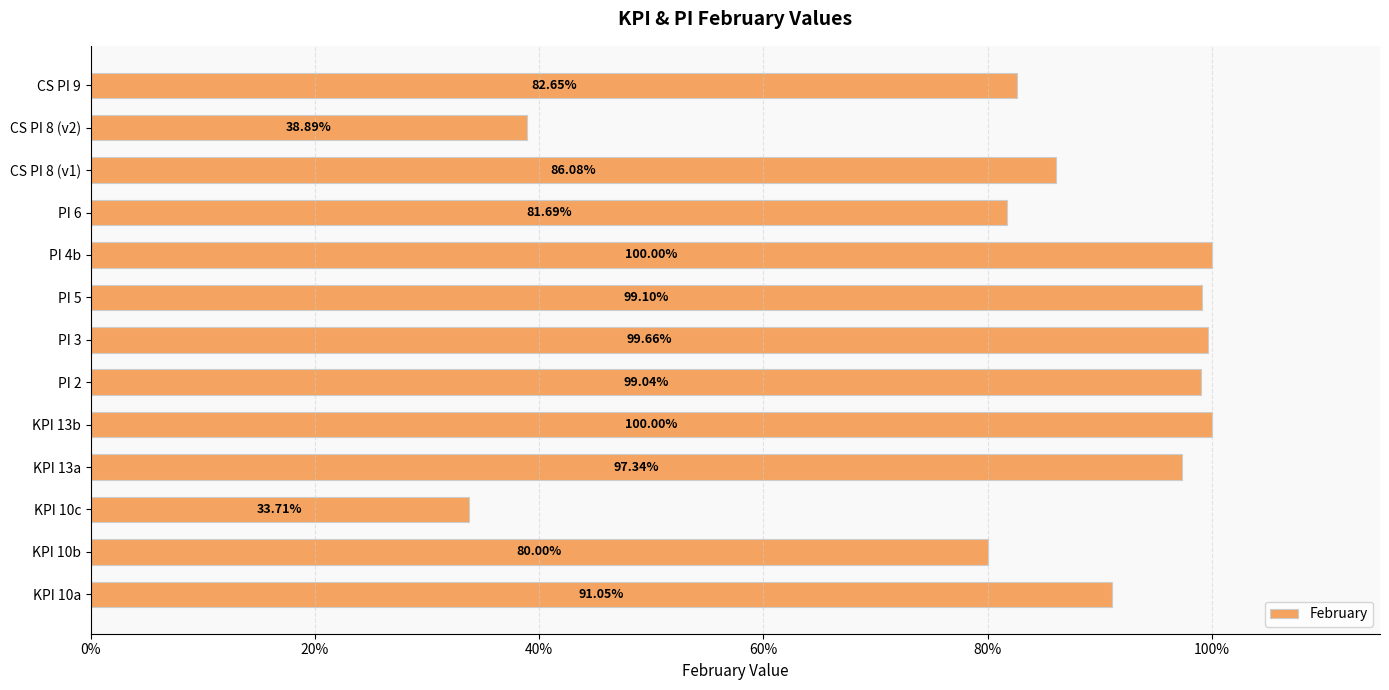

Does the chart contain any negative values?

No